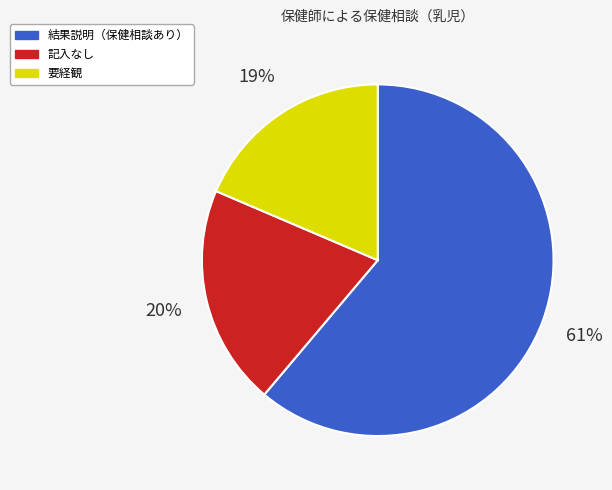

To the nearest percent, what is the average slice percentage?

33%